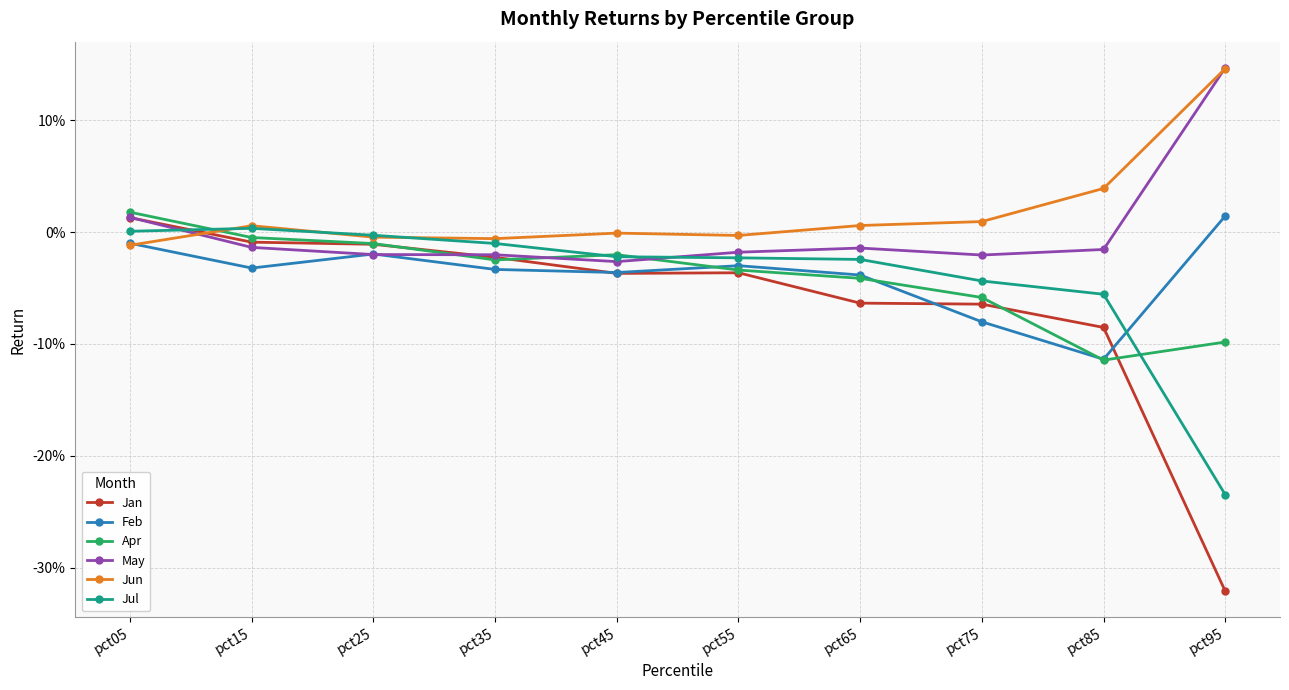

What is the total value across all series at pct95?

-0.3